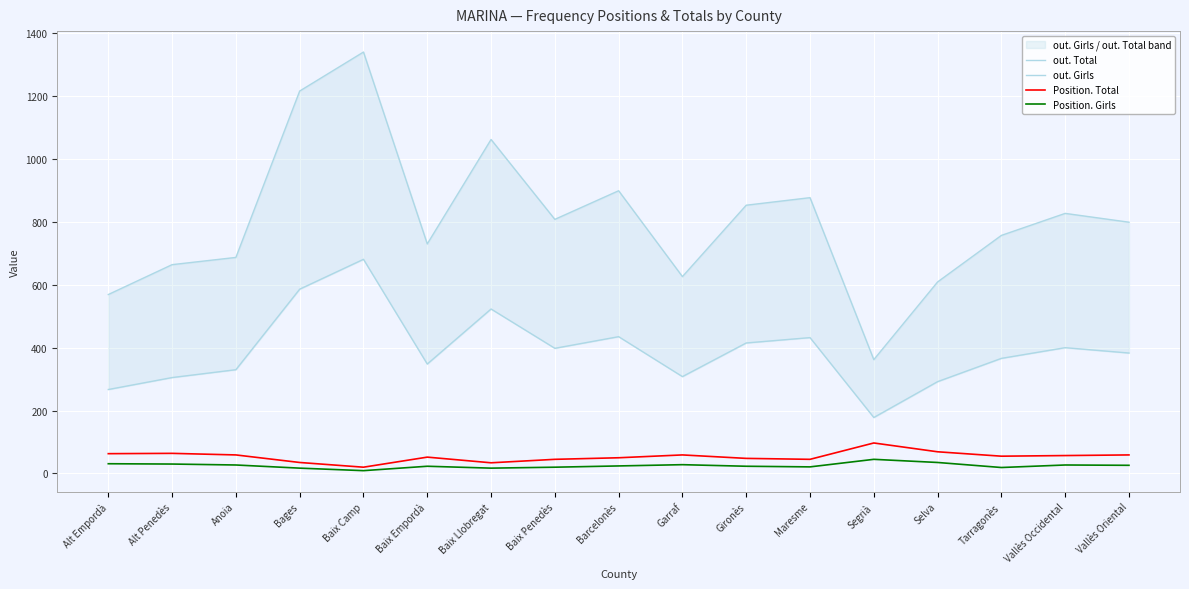

True or false: out. Girls and Position. Girls cross at least once.

False